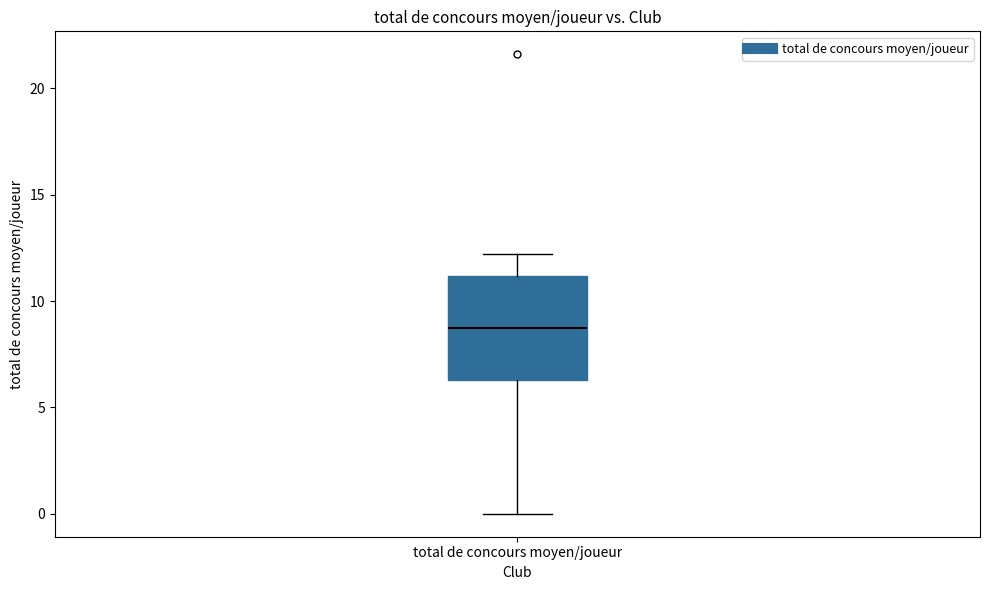

Transcribe this box plot: give where the median line is, the range the box spans, and where the two whiskers end, as read against the y-axis. The values are not printed on the chart, so give them approximately, as read against the axis.

median 8.5, box 6.5 to 11.0, whiskers 0.0 to 12.0